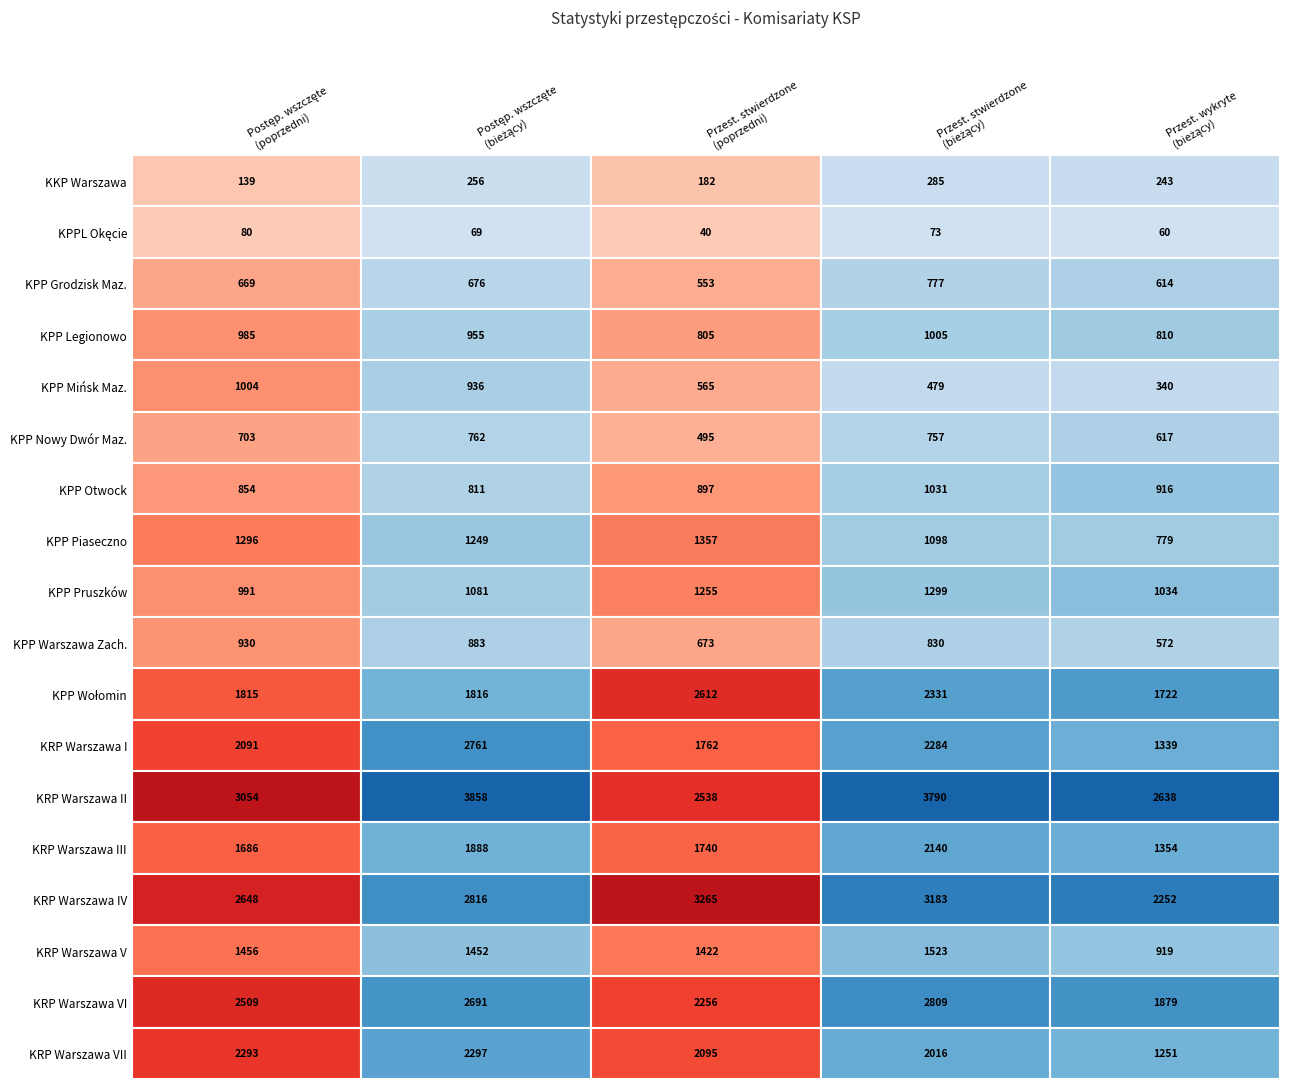

Rank the series by their maximum value, from lowest to highest.

Przestępstwa wykryte (bieżący), Postępowania wszczęte (poprzedni), Przestępstwa stwierdzone (poprzedni), Przestępstwa stwierdzone (bieżący), Postępowania wszczęte (bieżący)